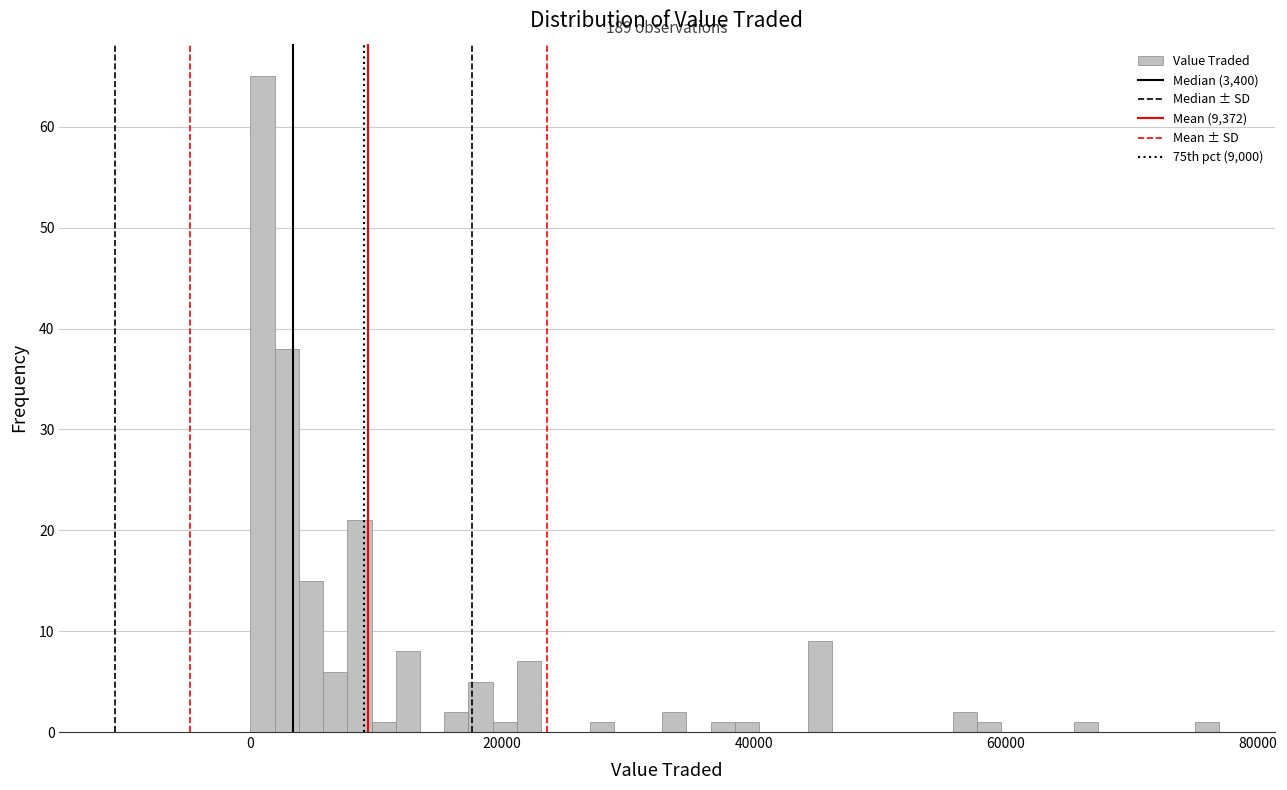

Read against the x-axis, roughly where is the centre of the tallest bar?

0